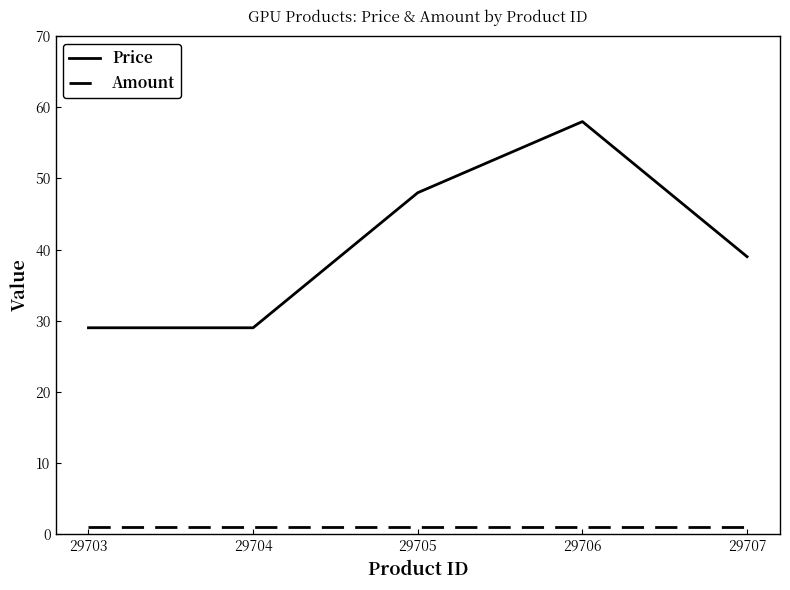

What are all the series names shown in the legend?

Price, Amount